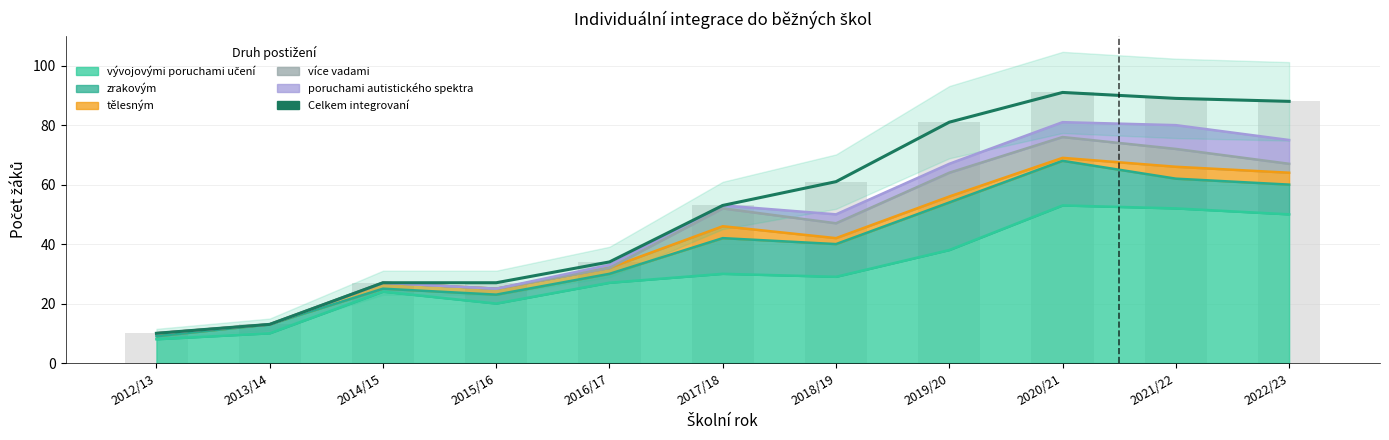

Approximately how many times larger is the value at 2021/22 compared to 2020/21?

1.0